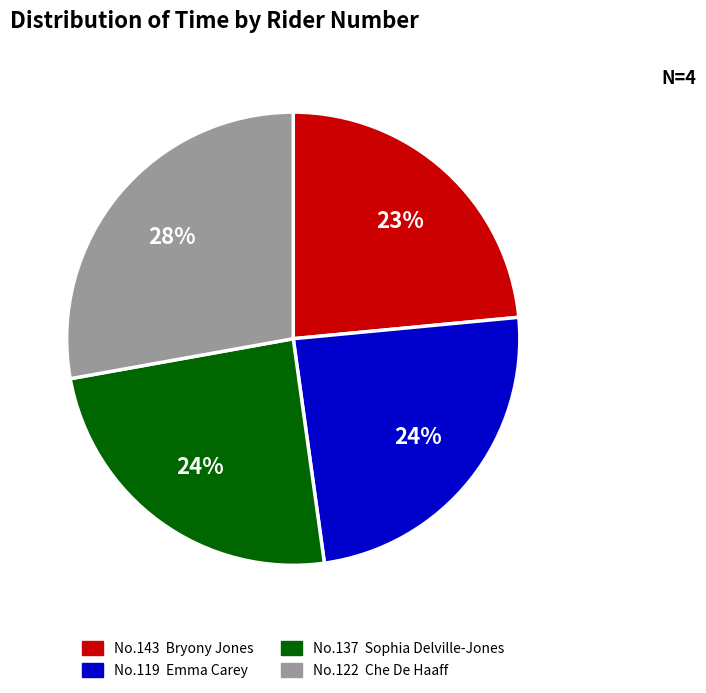

Do No.119 Emma Carey and No.137 Sophia Delville-Jones together represent more than half of the pie?

No